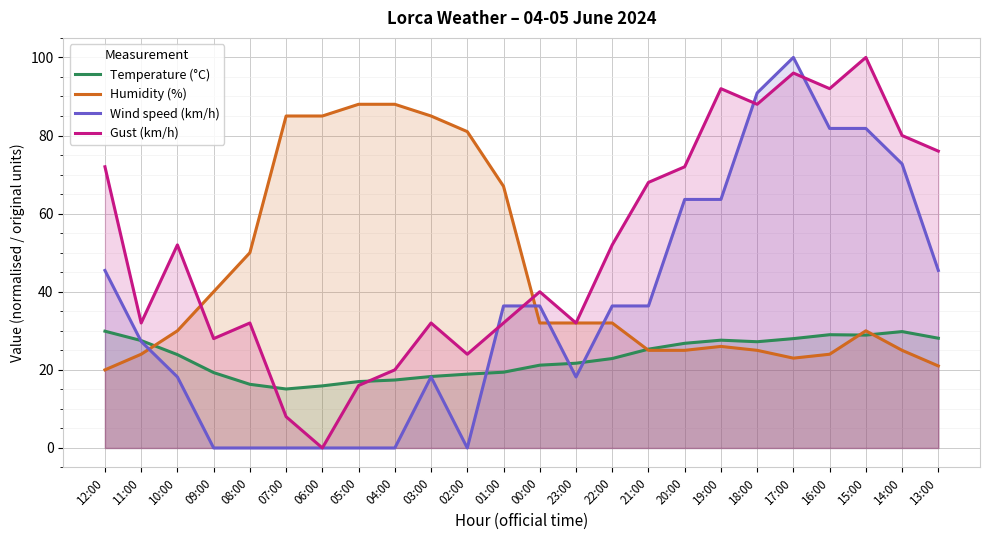

Rank the series at 23:00 from highest to lowest value.

Humidity (%), Gust (km/h), Temperature (°C), Wind speed (km/h)